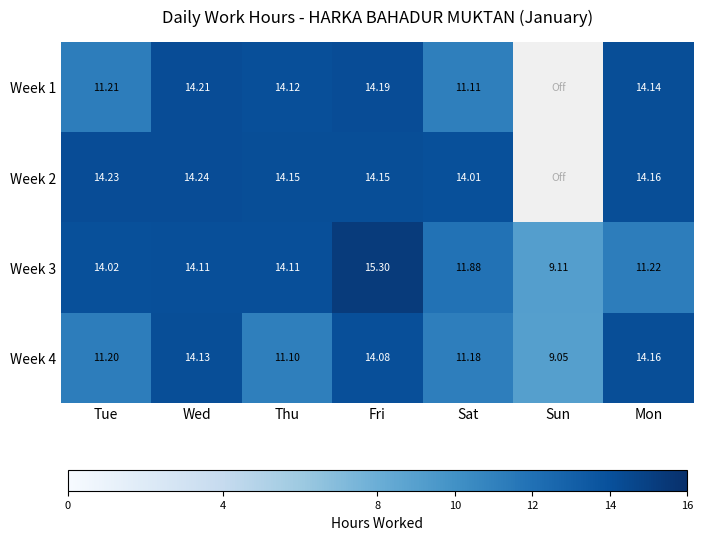

Where is Week 3 nearest to the value 12?

Sat